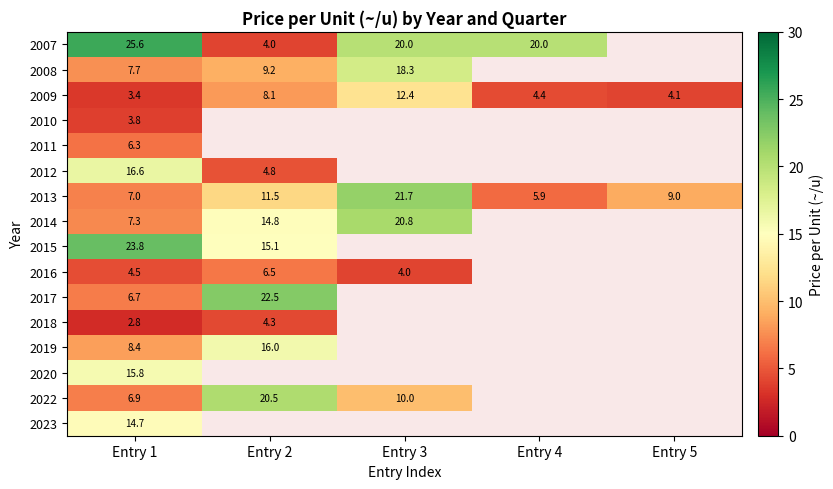

How many categories are shown in the chart?

5